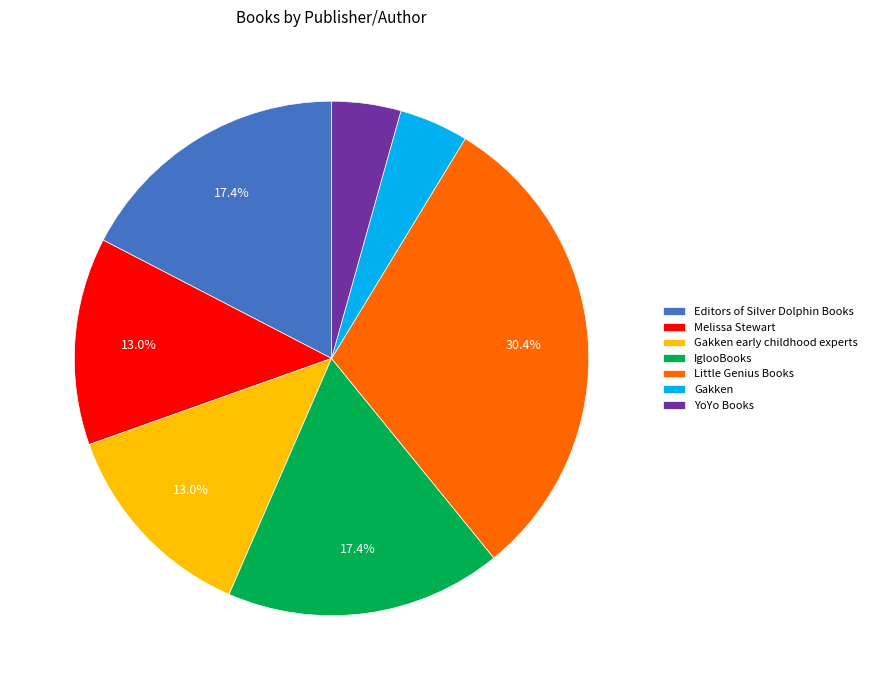

Does YoYo Books account for over 50% of the chart?

No